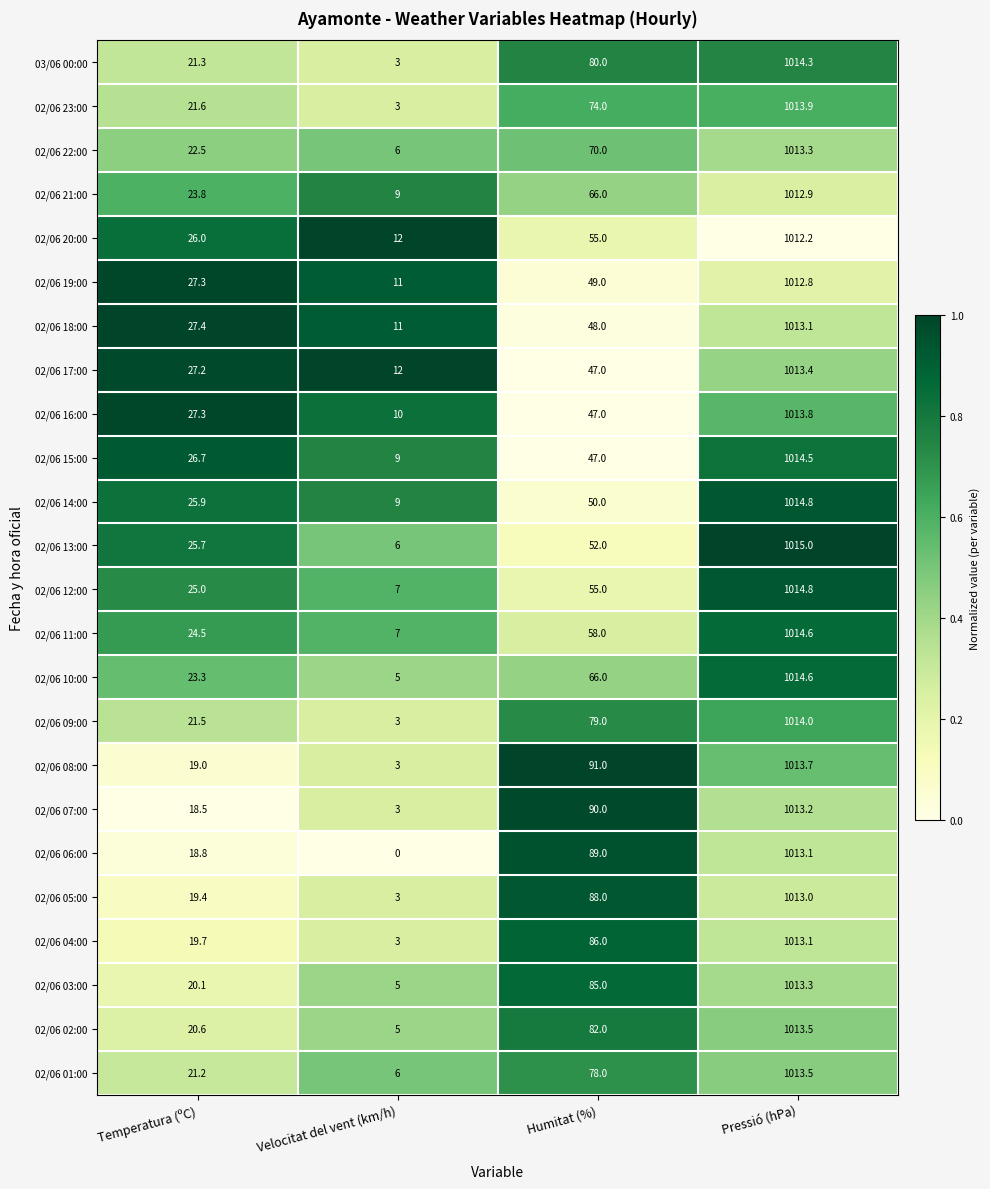

Which series has the widest spread of values?

02/06 06:00